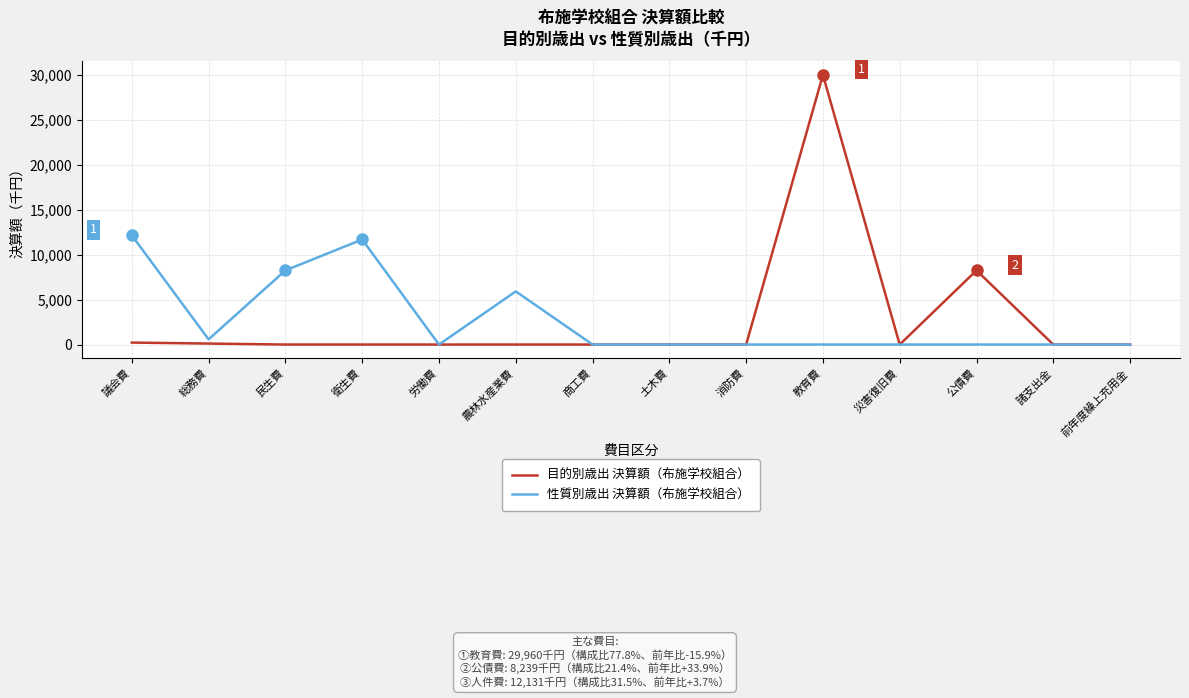

List the series in order of their peak value, lowest first.

性質別歳出 決算額（布施学校組合）, 目的別歳出 決算額（布施学校組合）